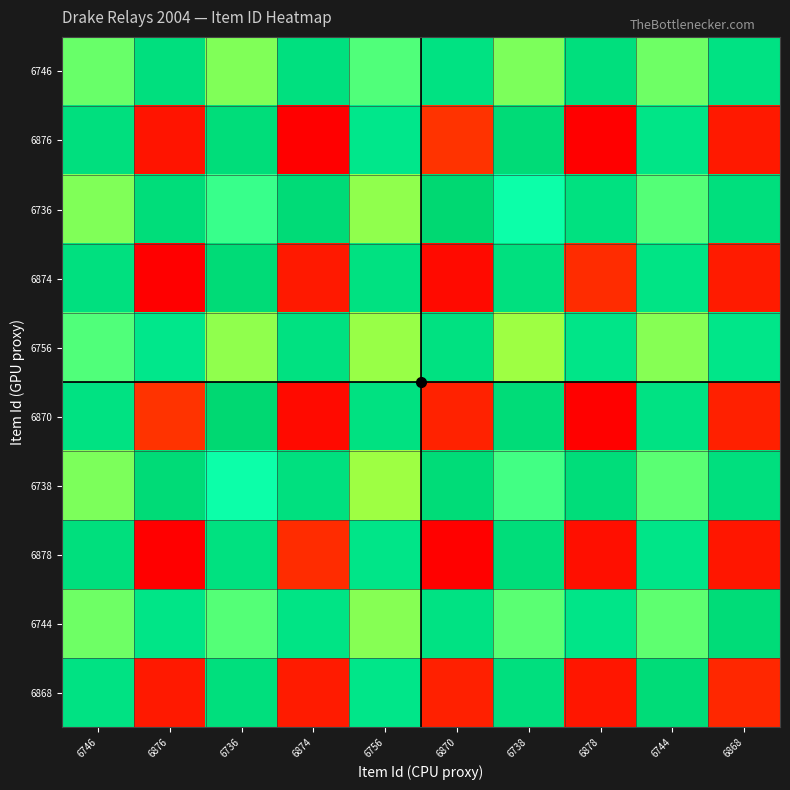

Where is 6870 nearest to the value 0?

6878